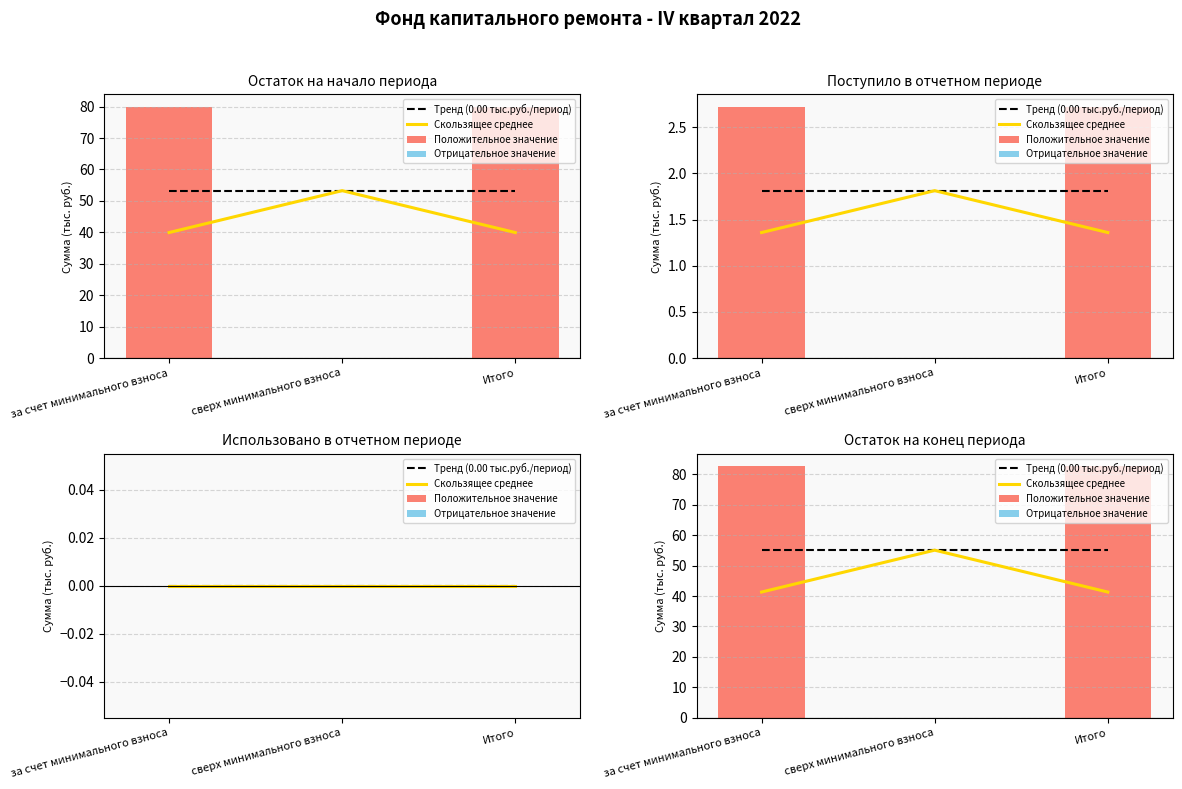

How many bars are there in total?

9